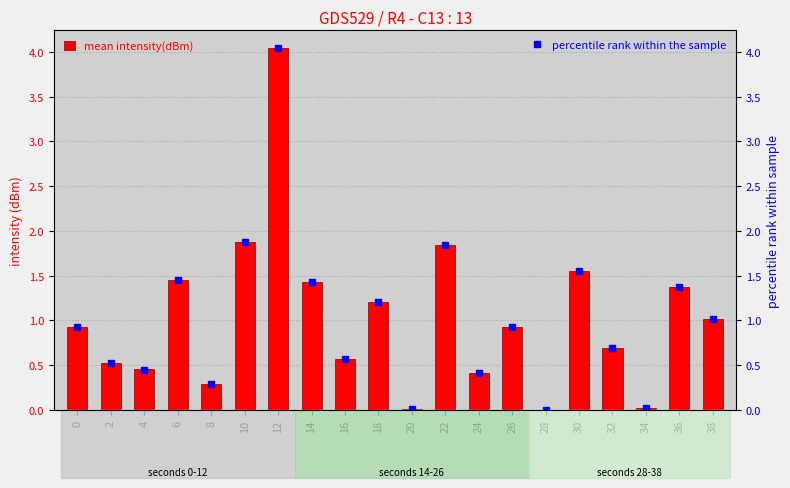

How many categories are shown in the chart?

20